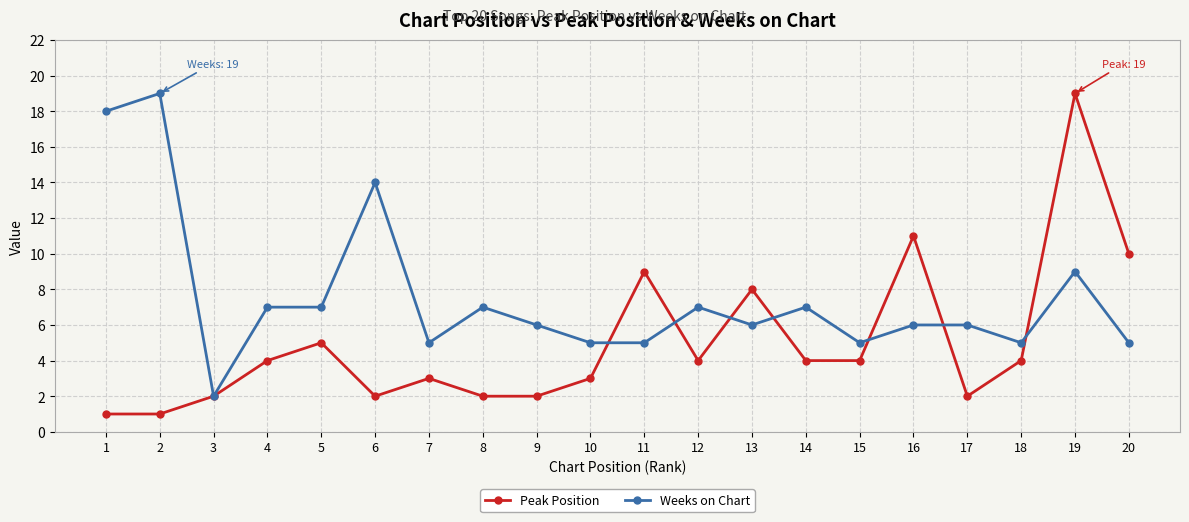

Is the value of Peak Position at 13 greater than the value of Weeks on Chart at 2?

No